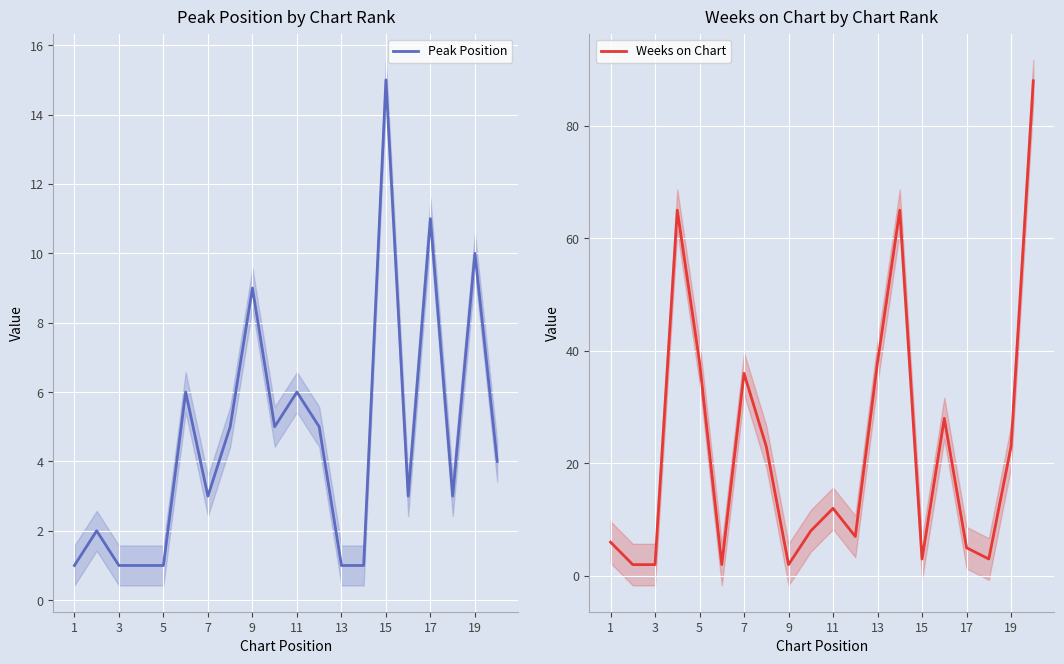

The value of Weeks on Chart at 9 is 2. True or false?

True